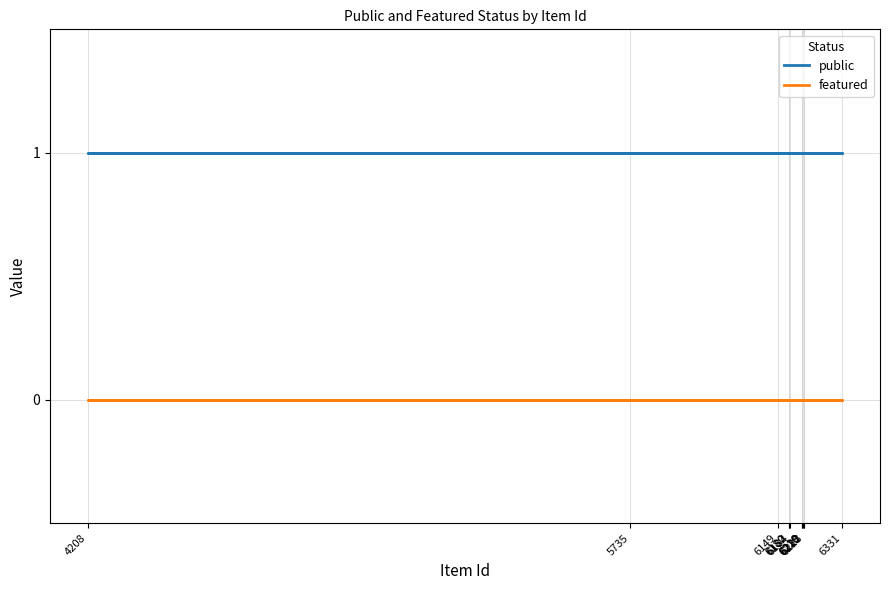

True or false: public has a value of 1 at 6331.

True